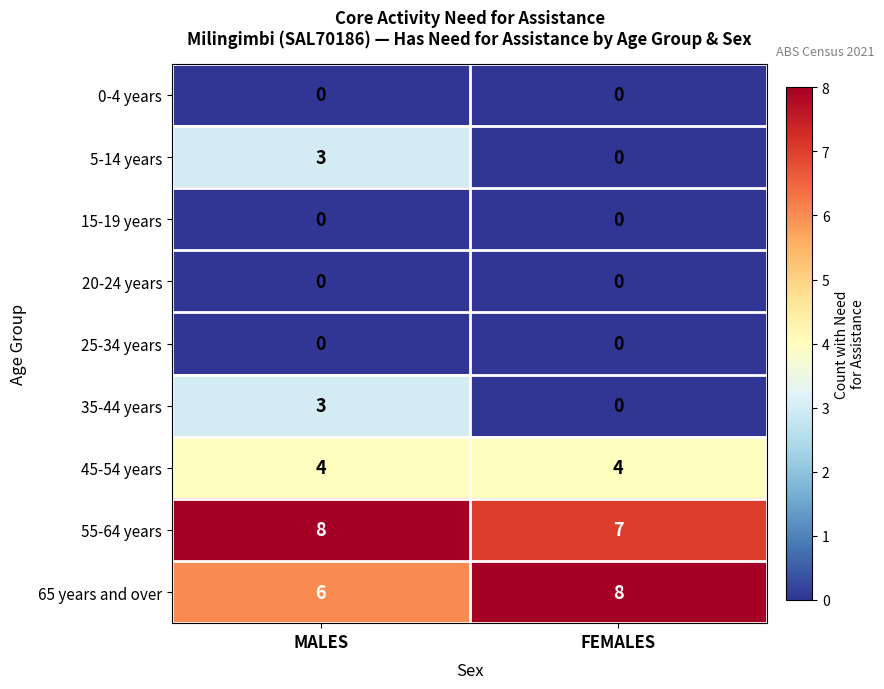

How many distinct data groups are displayed?

9